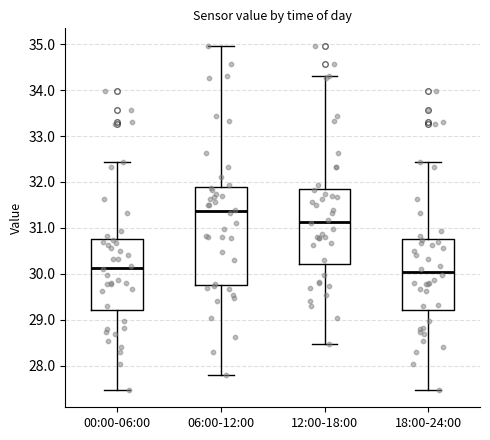

Reading left to right, transcribe this box plot: for each box, give where its median line is, the range the box spans, and where its two whiskers end, as read against the y-axis. The values are not printed on the chart, so give them approximately, as read against the axis.

00:00-06:00: median 30.1, box 29.2 to 30.8, whiskers 27.5 to 32.4
06:00-12:00: median 31.4, box 29.8 to 31.9, whiskers 27.8 to 35.0
12:00-18:00: median 31.1, box 30.2 to 31.9, whiskers 28.5 to 34.3
18:00-24:00: median 30.0, box 29.2 to 30.8, whiskers 27.5 to 32.4